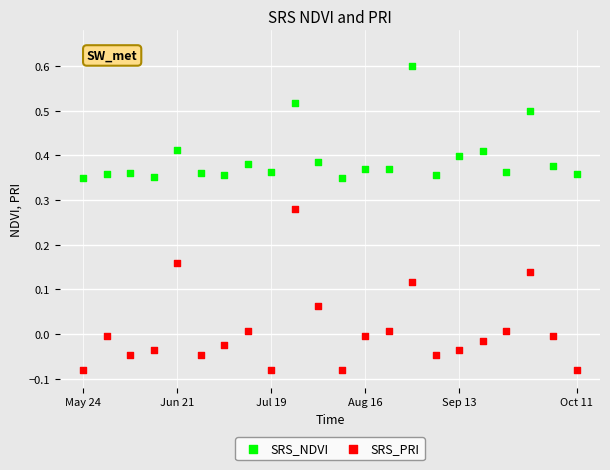

Across all data points, what is the range of Y values (max minus min)?

0.7